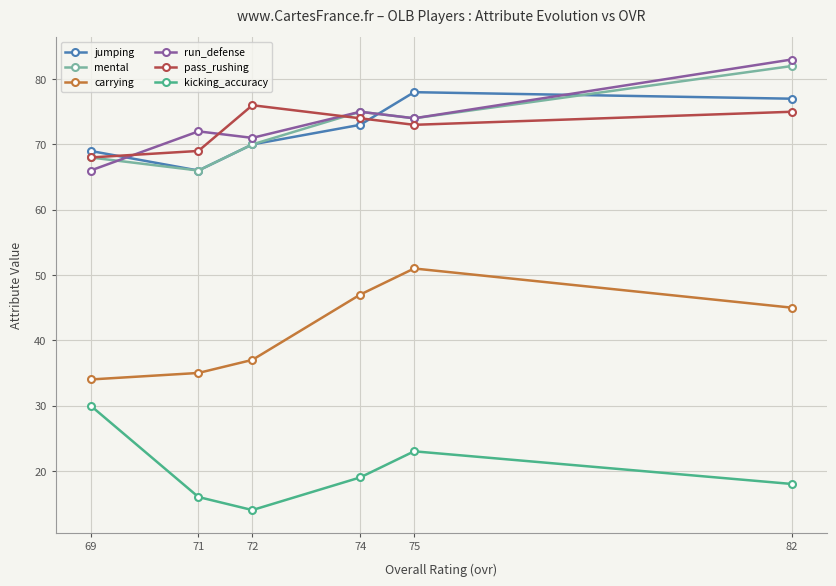

After their last crossing, which series has the higher values: run_defense or jumping?

run_defense